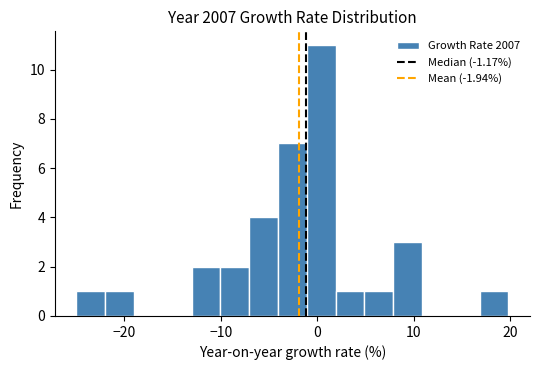

Read against the x-axis, roughly where is the centre of the tallest bar?

0